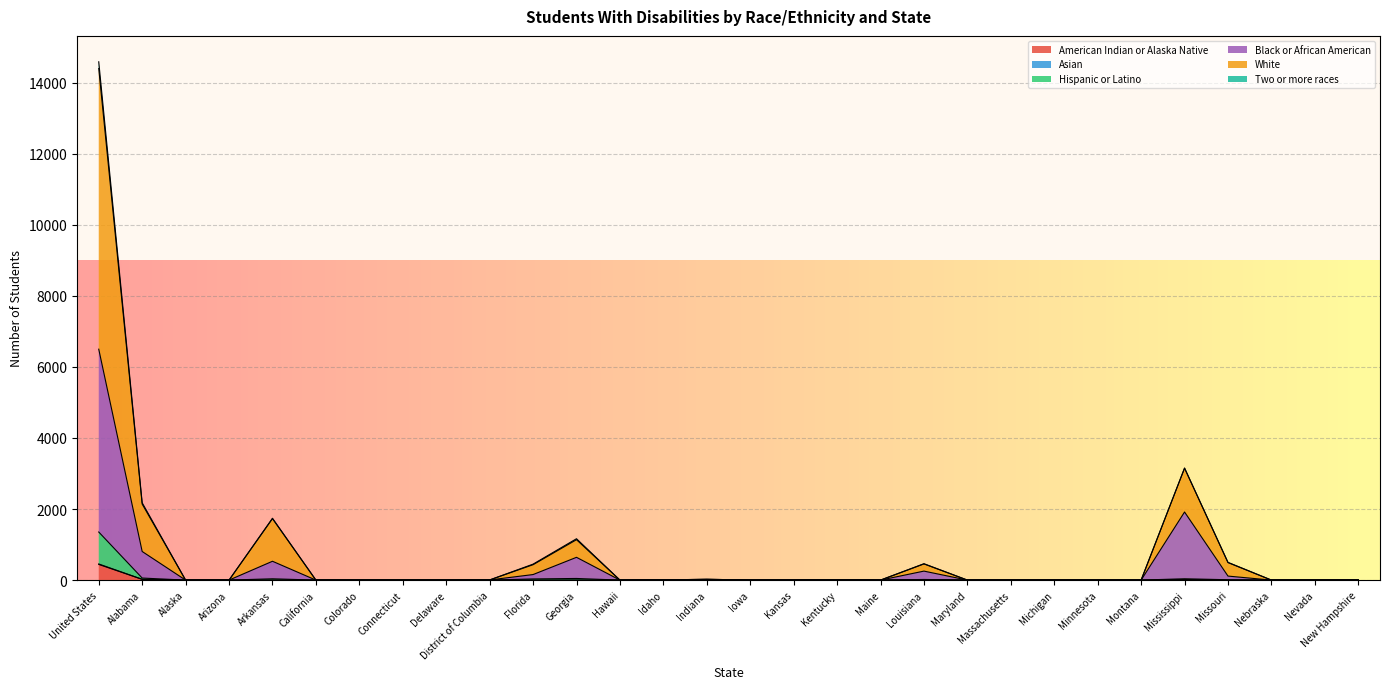

True or false: American Indian or Alaska Native and Black or African American intersect in this chart.

False